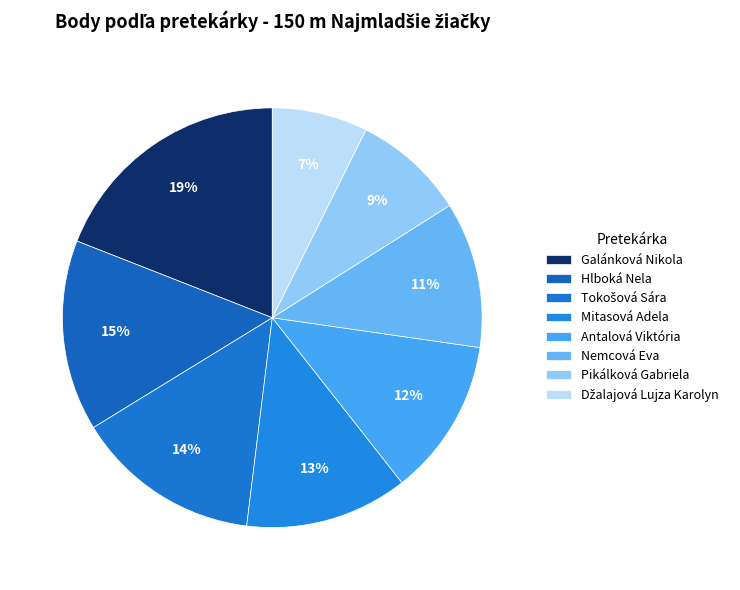

Approximately how many times larger is the value at Džalajová Lujza Karolyn compared to Mitasová Adela?

0.6